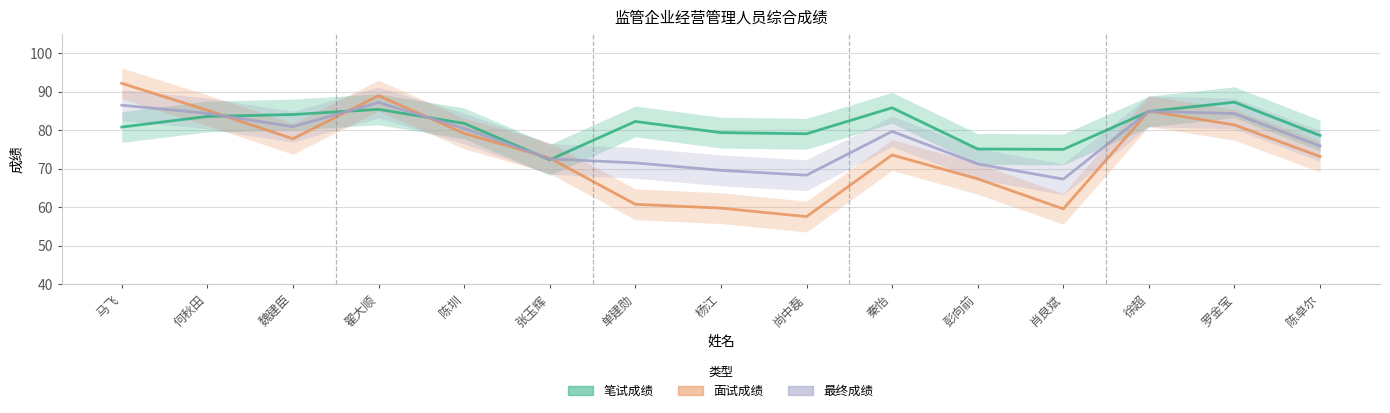

Reading left to right, what are all the values shown in this chart?

笔试成绩: 80.8	83.6	84.1	85.5	81.8	72.3	82.3	79.4	79.1	85.8	75.2	75.0	84.9	87.3	78.7
面试成绩: 92.2	85.2	77.8	89.0	79.2	72.8	60.8	59.8	57.6	73.6	67.4	59.6	85.0	81.4	73.2
最终成绩: 86.5	84.4	81.0	87.2	80.5	72.6	71.5	69.6	68.3	79.7	71.3	67.3	85.0	84.3	75.9